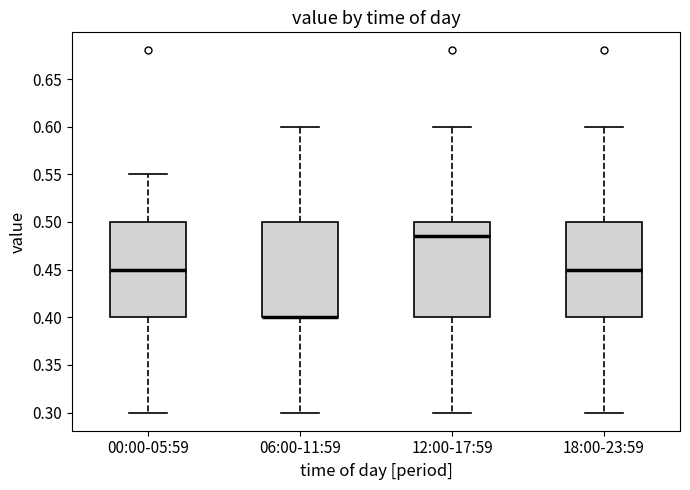

Reading left to right, read every box against the y-axis: the position of its median line, the range the box covers, and the ends of its whiskers. The values are not printed on the chart, so give them approximately, as read against the axis.

00:00-05:59: median 0.450, box 0.400 to 0.500, whiskers 0.300 to 0.550
06:00-11:59: median 0.400 (drawn on the box's lower edge), box 0.400 to 0.500, whiskers 0.300 to 0.600
12:00-17:59: median 0.485, box 0.400 to 0.500, whiskers 0.300 to 0.600
18:00-23:59: median 0.450, box 0.400 to 0.500, whiskers 0.300 to 0.600